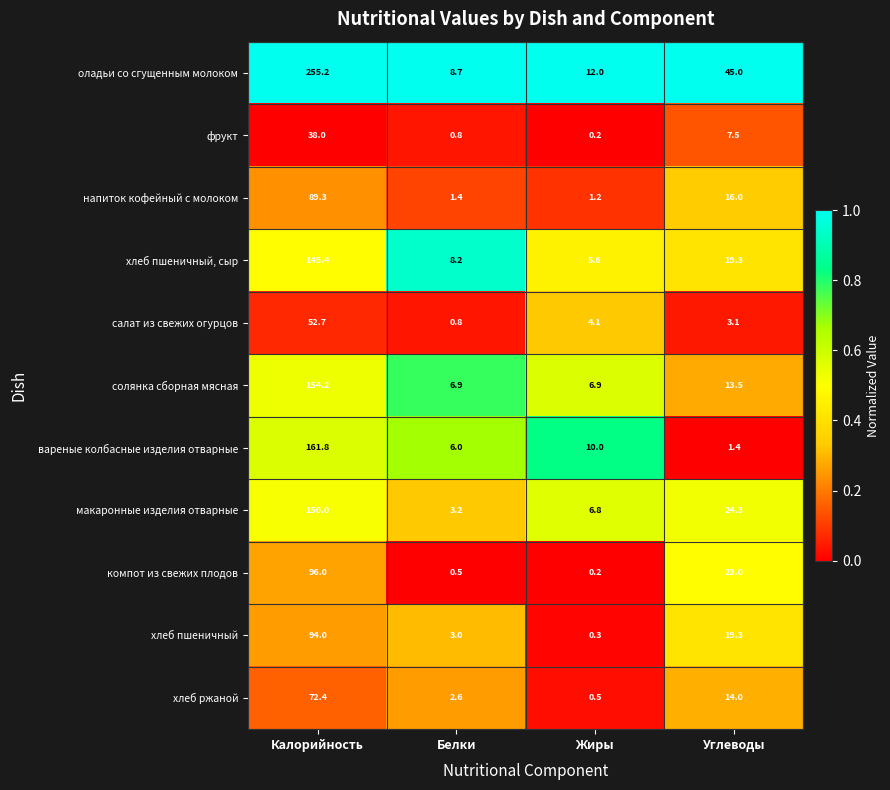

Is the value of оладьи со сгущенным молоком at Углеводы greater than the value of хлеб ржаной at Калорийность?

No